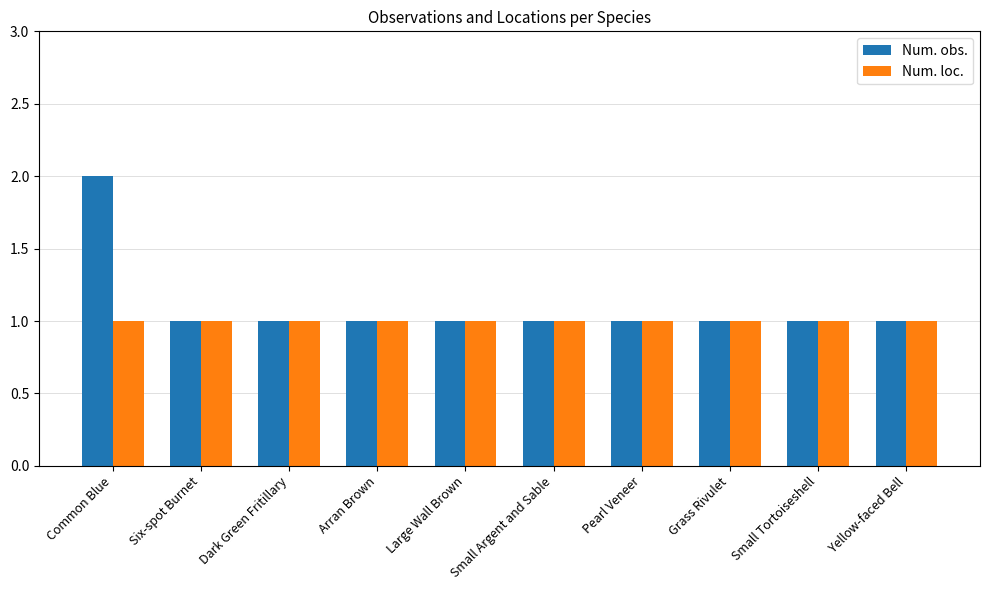

At which category is the sum across all series the highest?

Common Blue